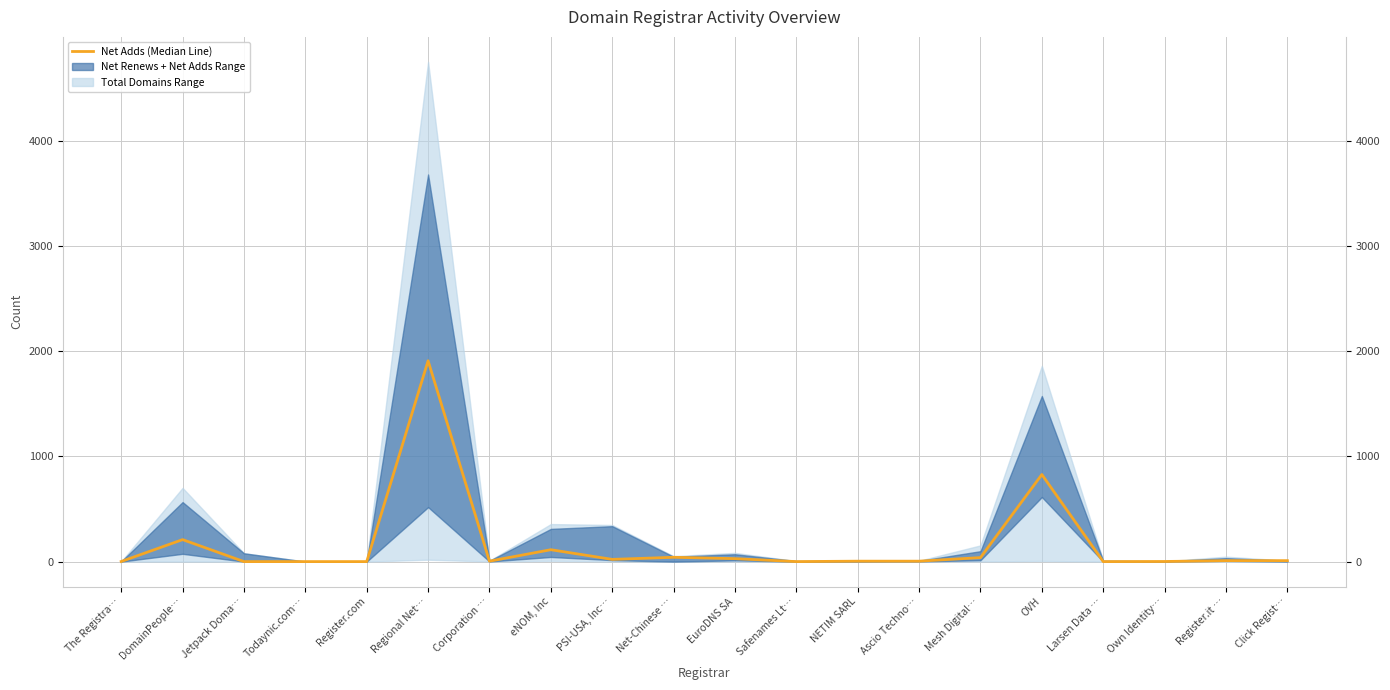

Rank the categories by value from lowest to highest.

Jetpack Doma…, Todaynic.com…, Register.com, Safenames Lt…, Larsen Data …, The Registra…, Own Identity…, Corporation …, NETIM SARL, Ascio Techno…, Register.it …, Click Regist…, PSI-USA, Inc…, EuroDNS SA, Mesh Digital…, Net-Chinese …, eNOM, Inc, DomainPeople…, OVH, Regional Net…